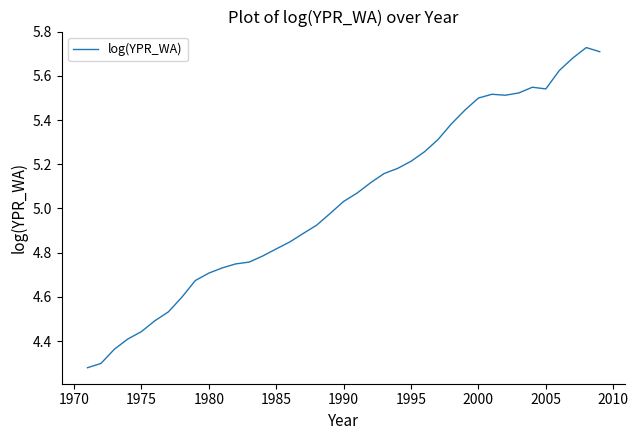

Does the chart display data point markers on the line(s)?

No